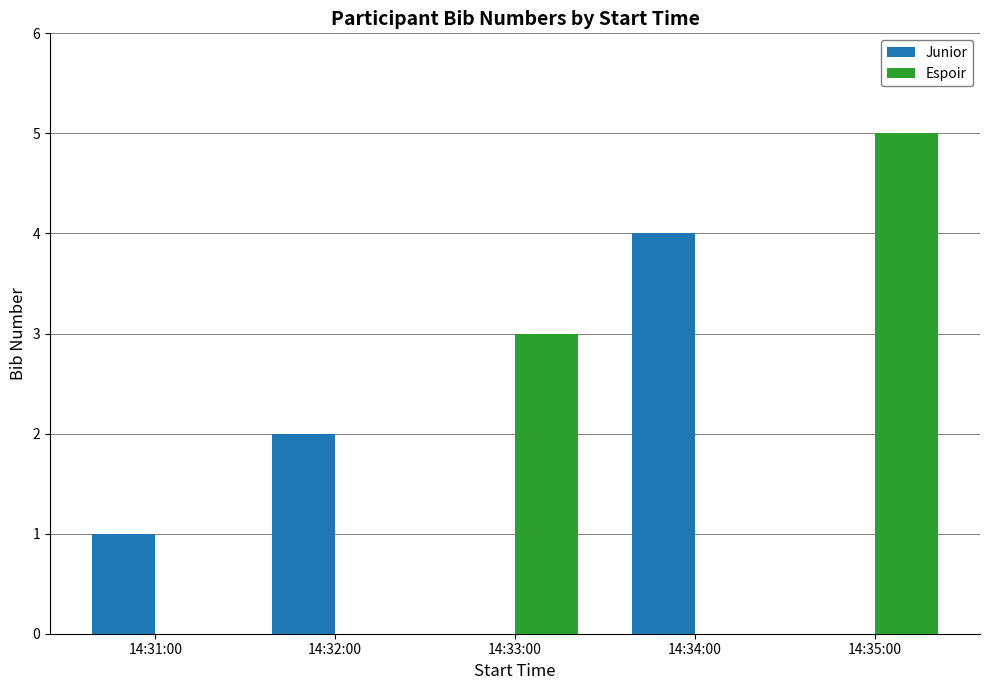

What is the sum of all Espoir values?

8